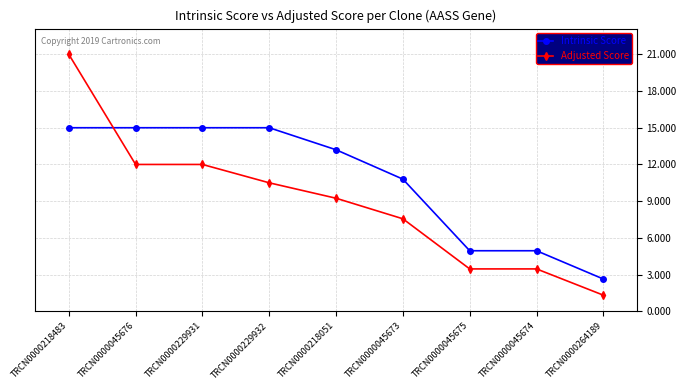

Rank the series at TRCN0000045674 from lowest to highest value.

Adjusted Score, Intrinsic Score